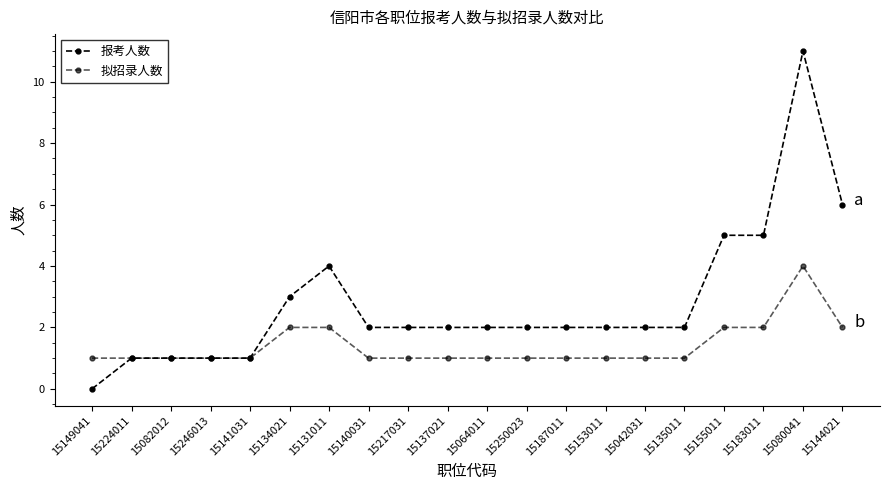

At which label is 报考人数 closest to 5?

15155011